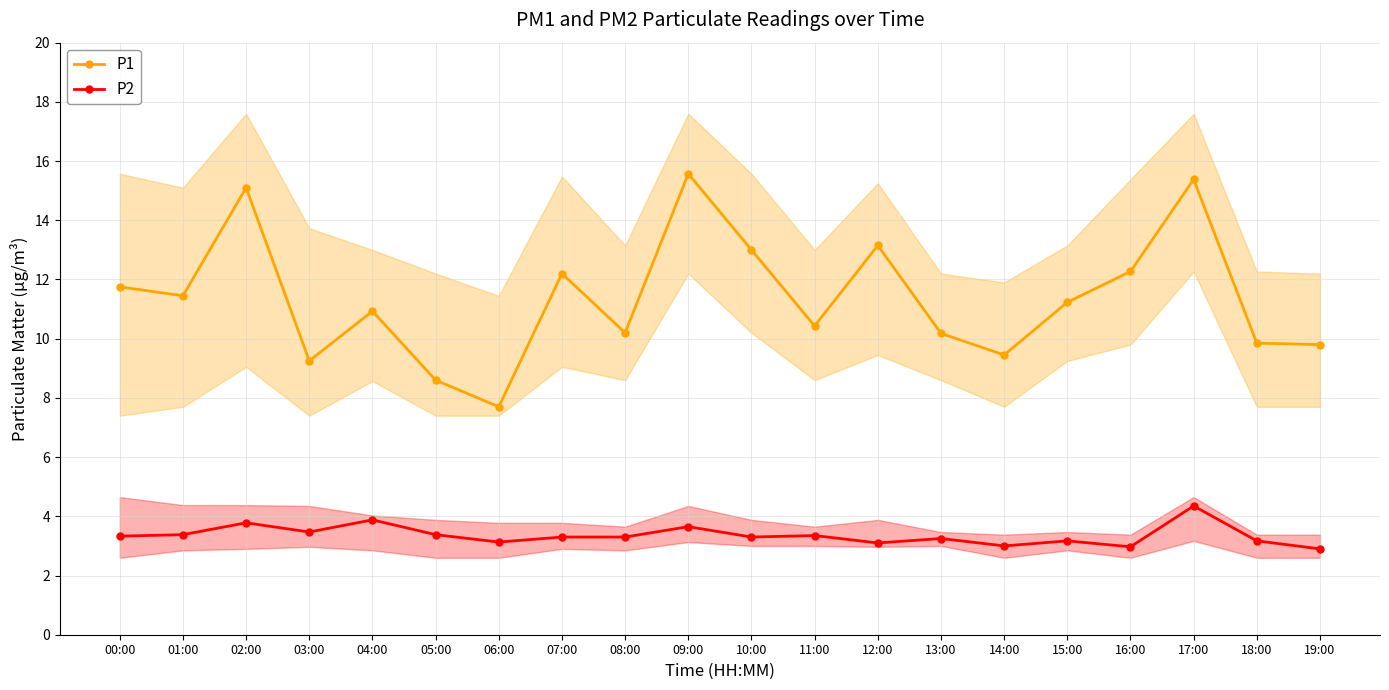

What is the maximum value shown in the chart?

15.6